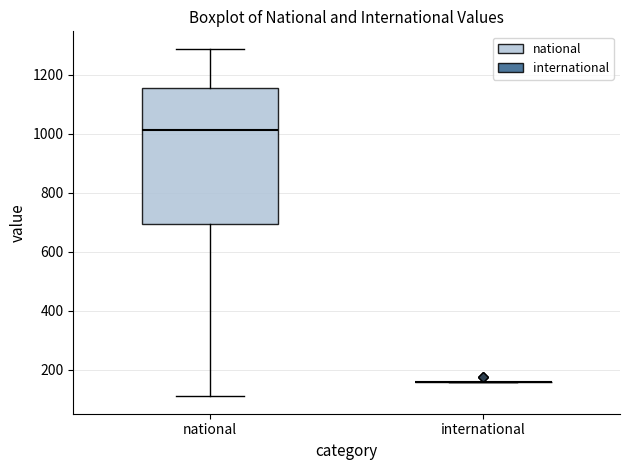

Reading left to right, transcribe this box plot: for each box, give where its median line is, the range the box spans, and where its two whiskers end, as read against the y-axis. The values are not printed on the chart, so give them approximately, as read against the axis.

national: median 1020, box 700 to 1160, whiskers 120 to 1280
international: box collapsed to a line at 160, whiskers 160 to 160